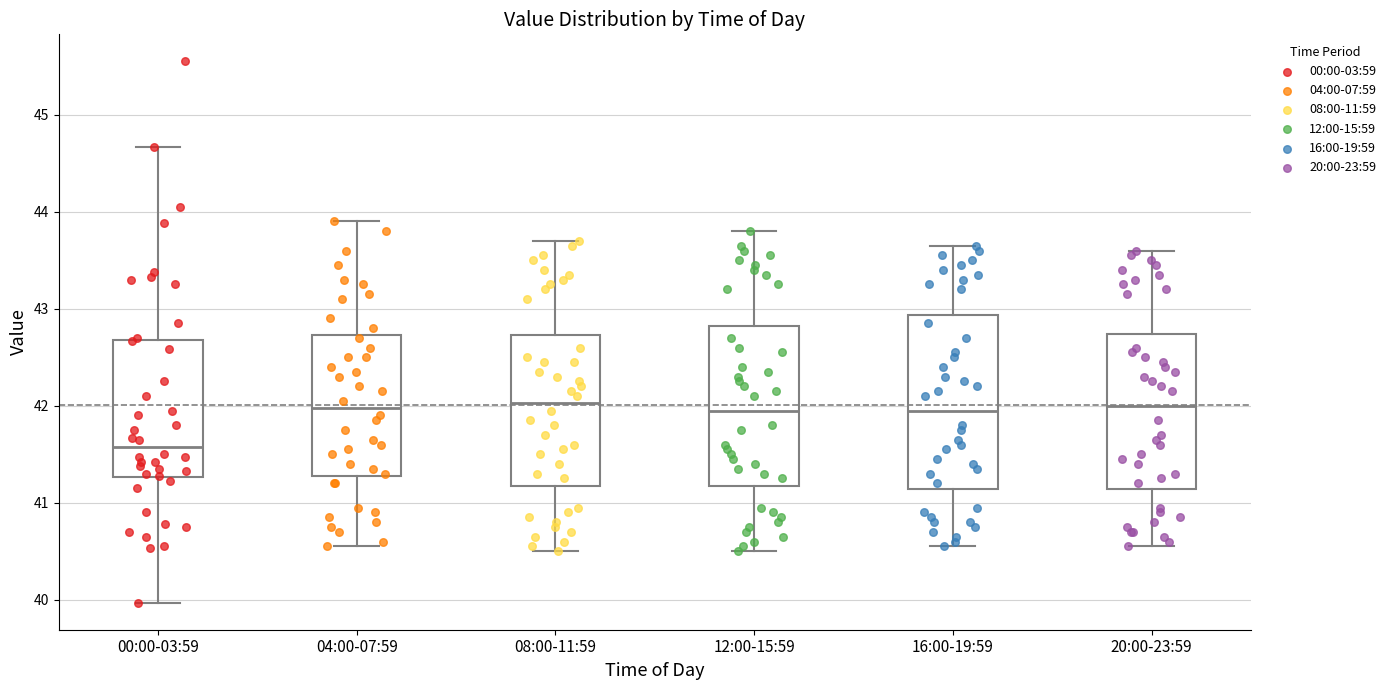

Reading left to right, transcribe this box plot: for each box, give where its median line is, the range the box spans, and where its two whiskers end, as read against the y-axis. The values are not printed on the chart, so give them approximately, as read against the axis.

00:00-03:59: median 41.6, box 41.3 to 42.7, whiskers 40.0 to 44.7
04:00-07:59: median 42.0, box 41.3 to 42.7, whiskers 40.6 to 43.9
08:00-11:59: median 42.0, box 41.2 to 42.7, whiskers 40.5 to 43.7
12:00-15:59: median 42.0, box 41.2 to 42.8, whiskers 40.5 to 43.8
16:00-19:59: median 42.0, box 41.1 to 42.9, whiskers 40.6 to 43.7
20:00-23:59: median 42.0, box 41.1 to 42.7, whiskers 40.6 to 43.6